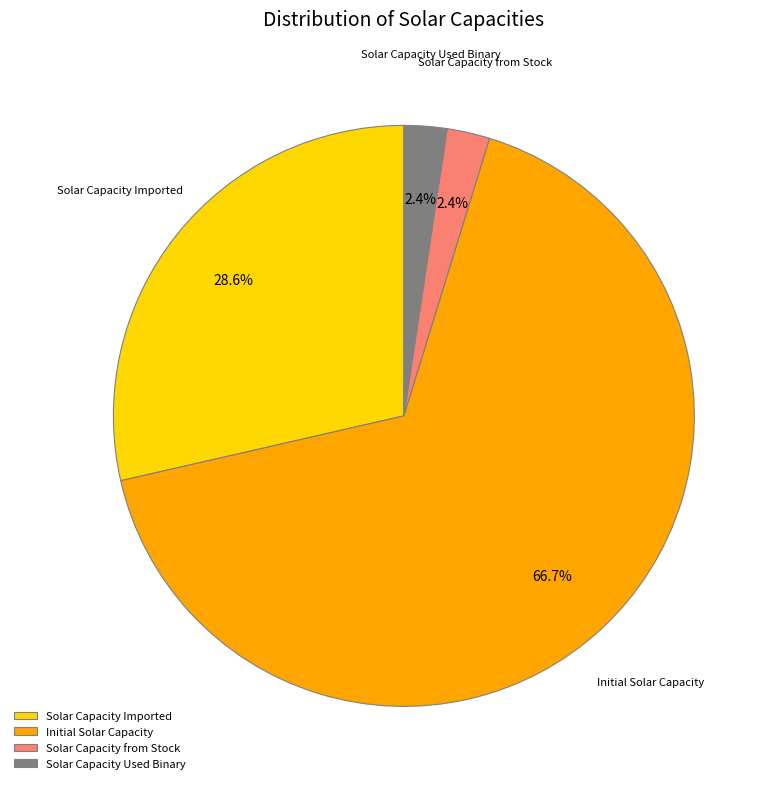

Approximately how many times larger is the value at Solar Capacity Used Binary compared to Solar Capacity from Stock?

1.0